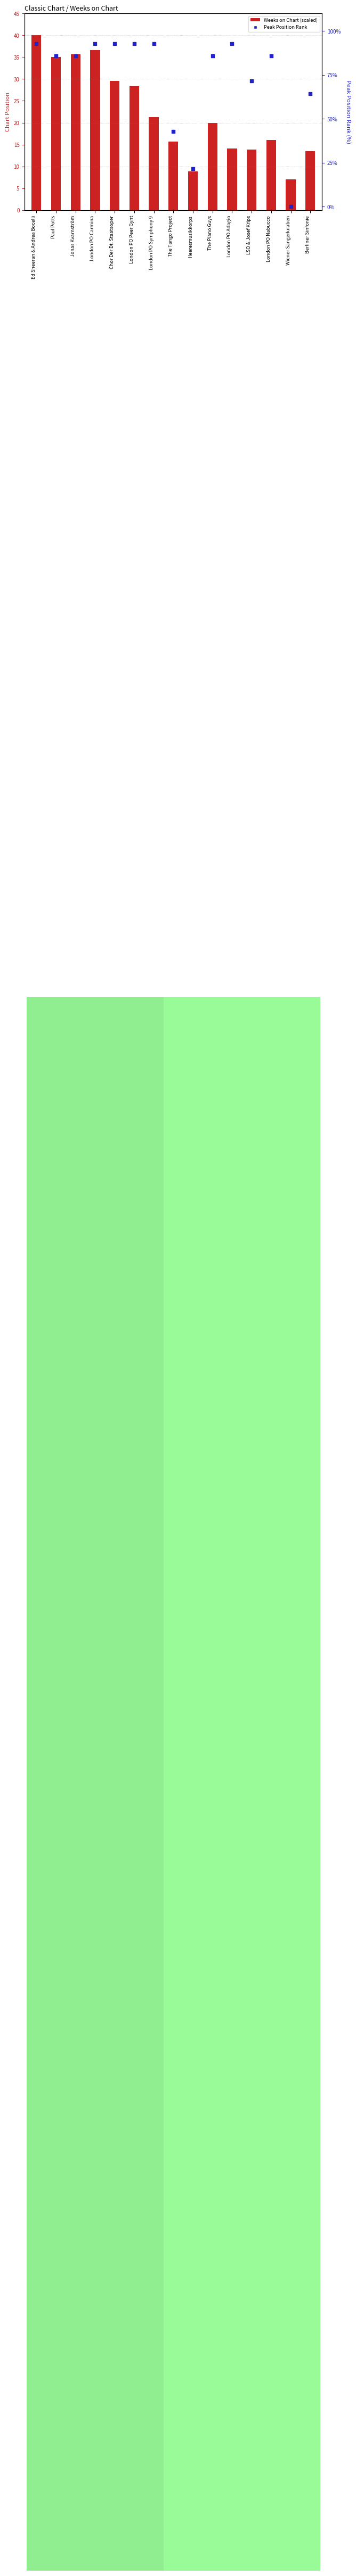

At which category is the sum across all series the highest?

Ed Sheeran & Andrea Bocelli